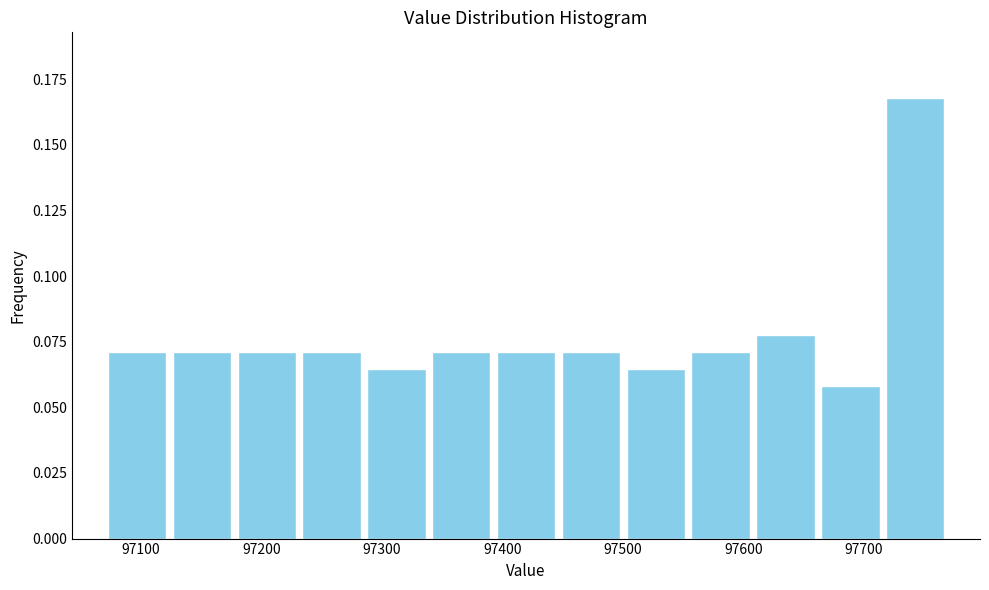

What is the height of the bar covering 97500 to 97550 on the x-axis? Neither the bar edges nor the heights are printed on the chart, so give them approximately, as read against the axes.

0.065